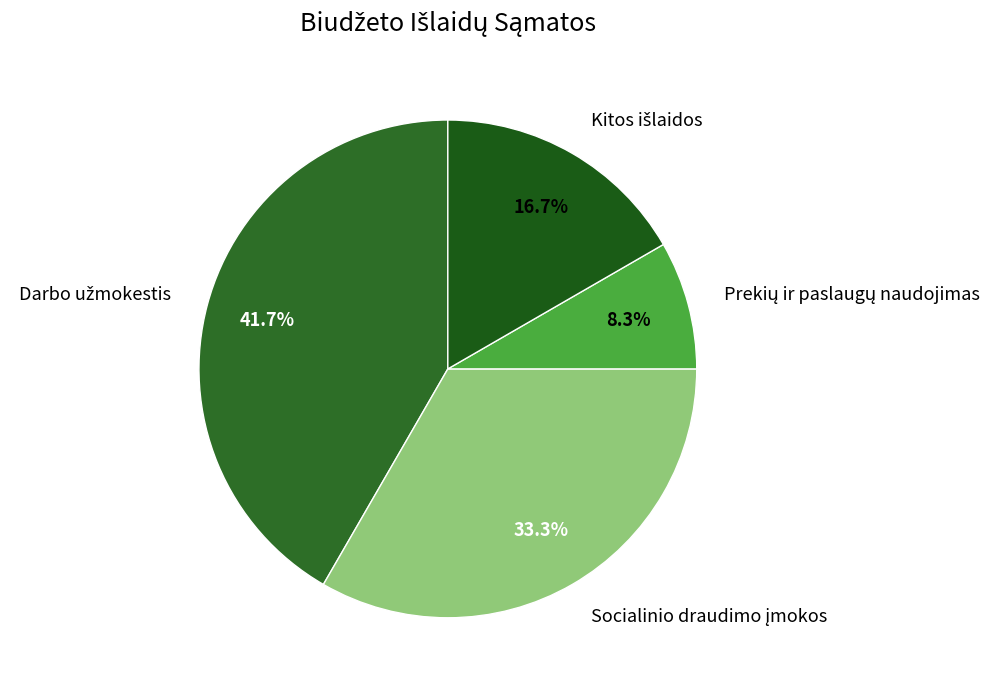

Does any single category account for the majority?

No